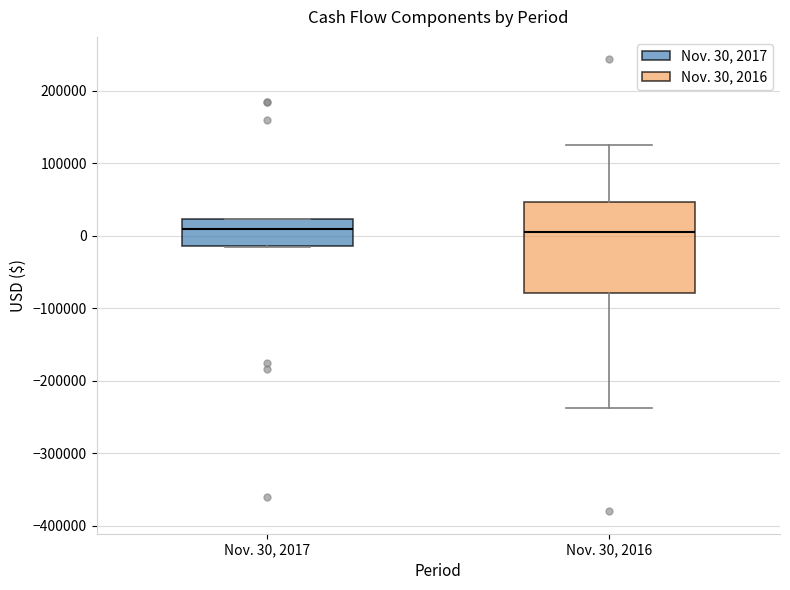

Reading left to right, transcribe this box plot: for each box, give where its median line is, the range the box spans, and where its two whiskers end, as read against the y-axis. The values are not printed on the chart, so give them approximately, as read against the axis.

Nov. 30, 2017: median 10000, box -10000 to 20000, whiskers -20000 to 20000
Nov. 30, 2016: median 10000, box -80000 to 50000, whiskers -240000 to 130000